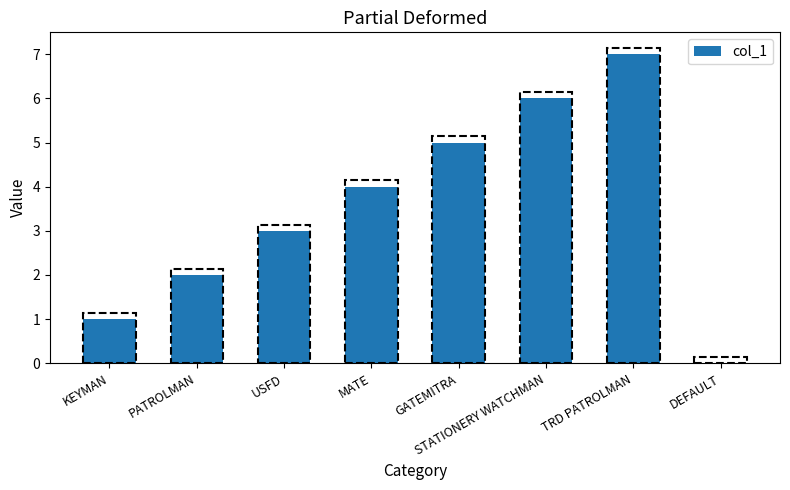

Are the bars horizontal?

No